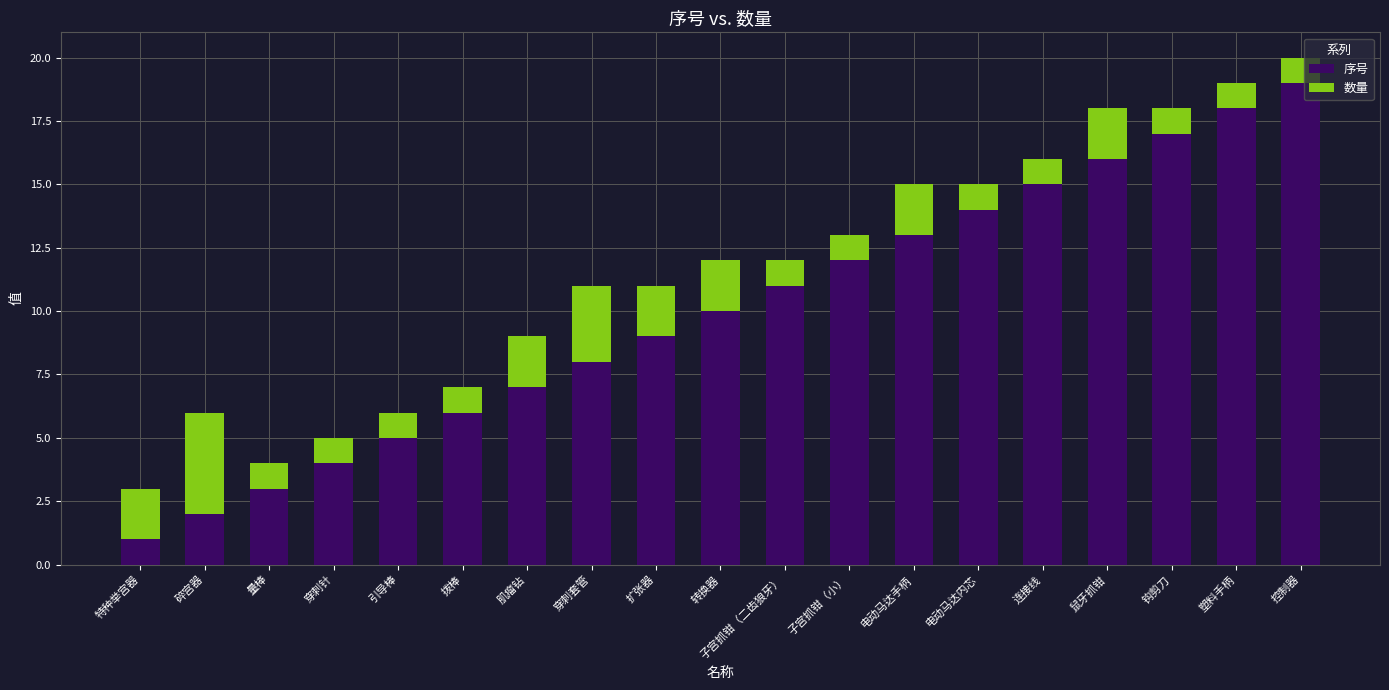

At which category is the sum across all series the highest?

控制器